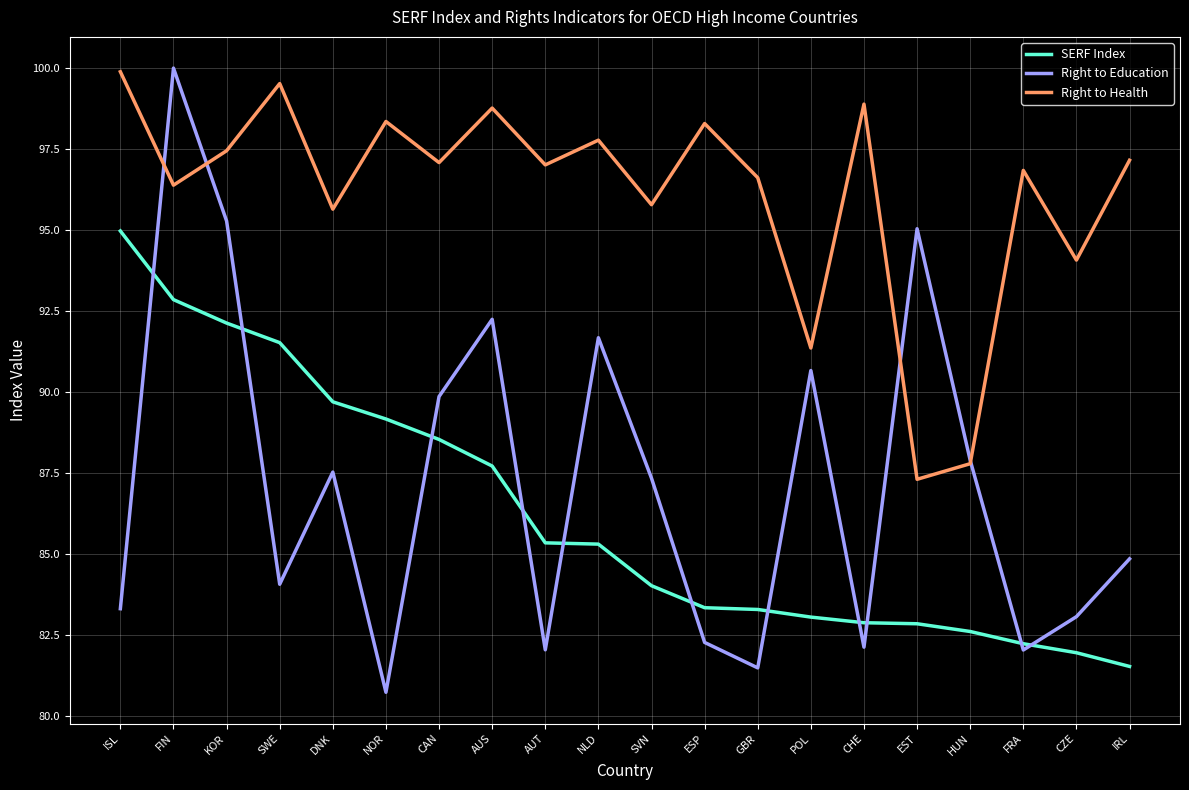

What are all the series names shown in the legend?

SERF Index, Right to Education, Right to Health